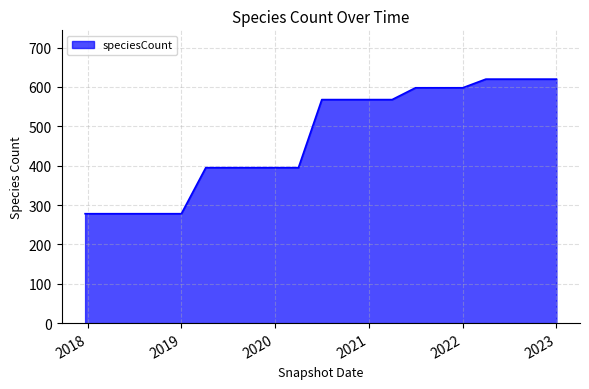

What is the sum of all values?

9911